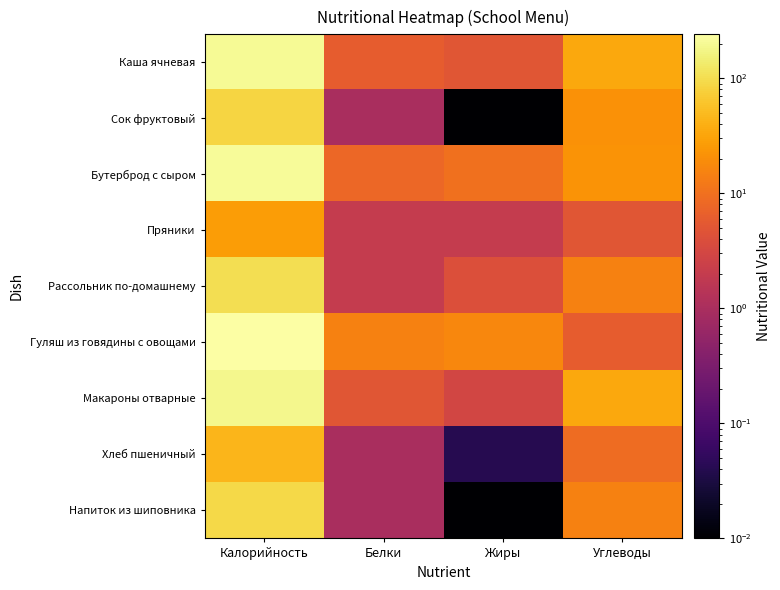

Which series changed the most between Калорийность and Белки?

Гуляш из говядины с овощами